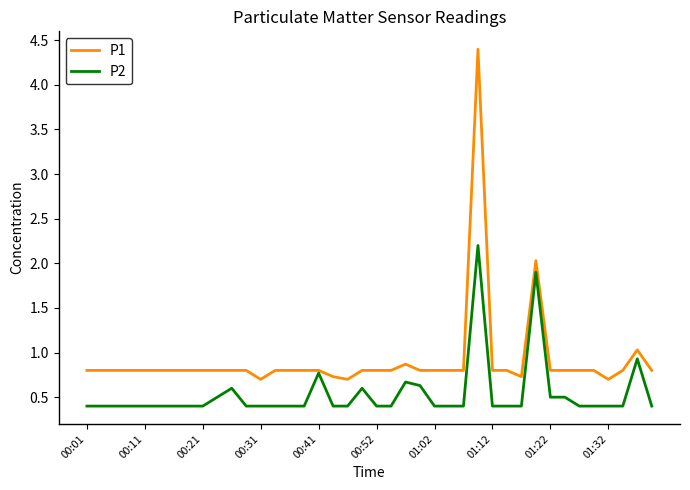

What is the highest value of the P1 series?

4.4